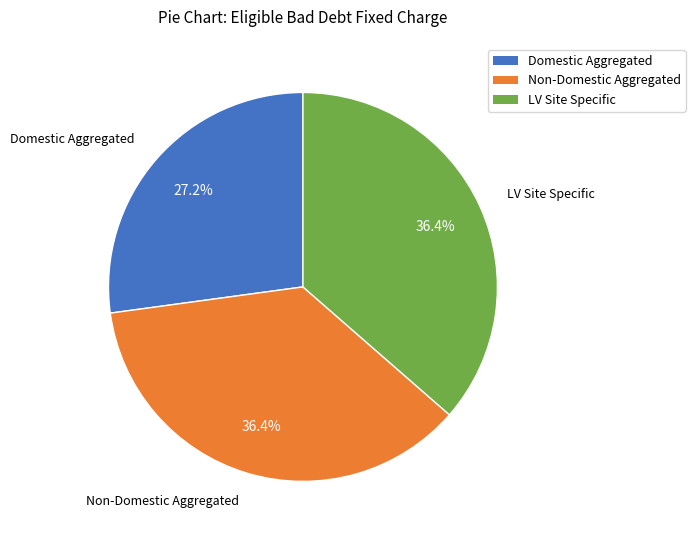

Count the number of slices in the pie.

3